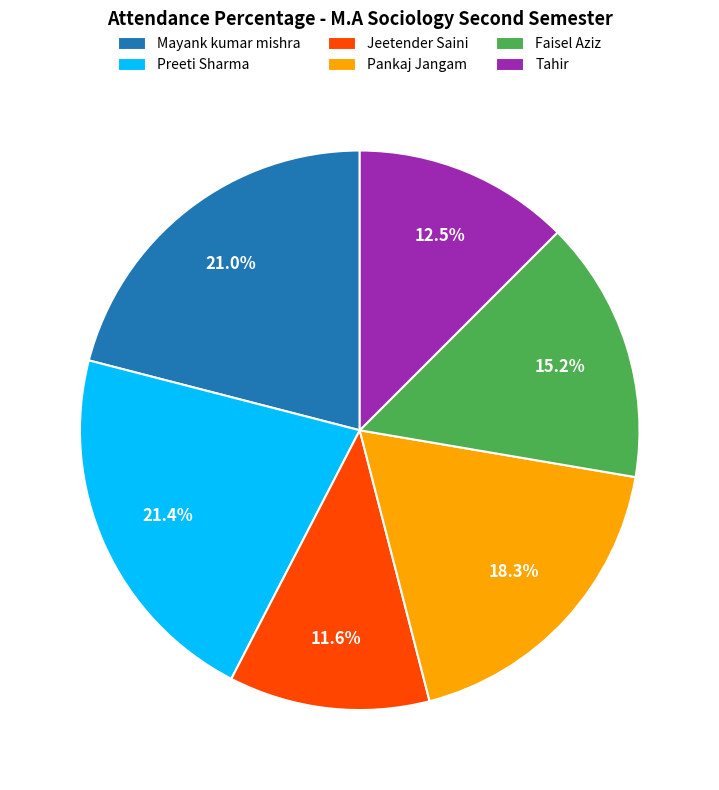

Count the number of slices in the pie.

6